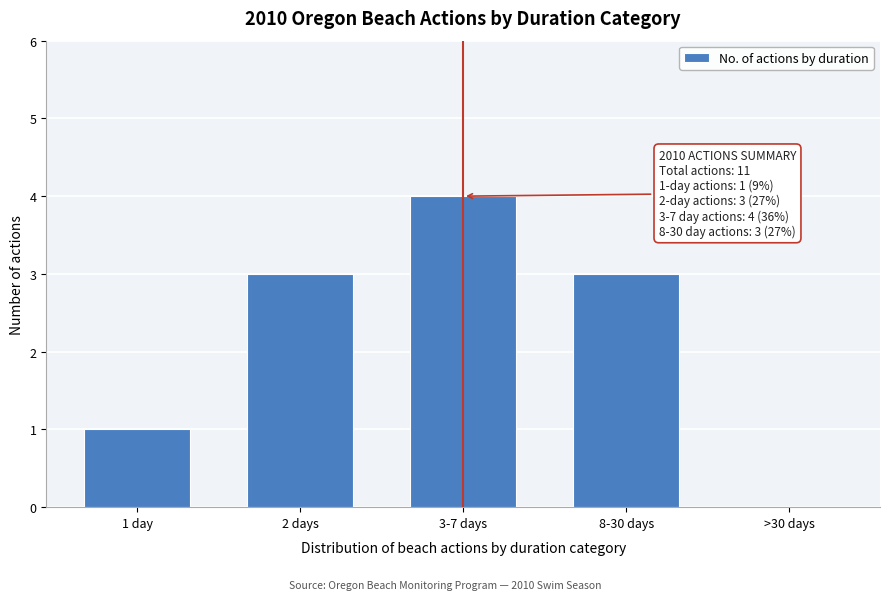

Reading right to left, list all the values displayed in this chart.

>30 days=0	8-30 days=3	3-7 days=4	2 days=3	1 day=1